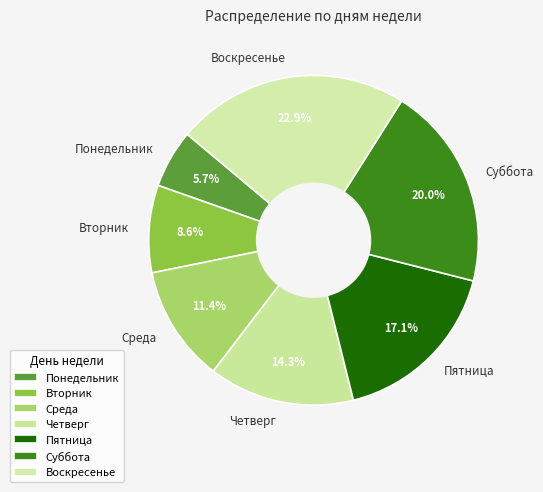

What is the ratio of the value at Суббота to the value at Воскресенье?

0.9